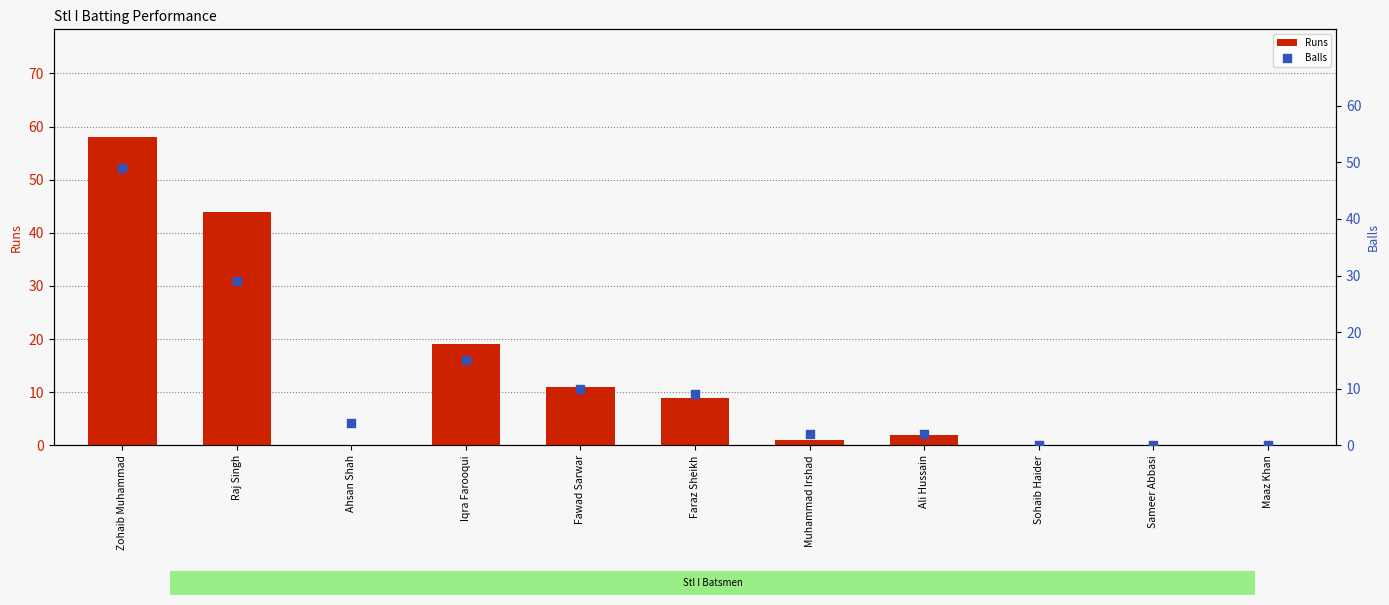

What is the total value across all series at Raj Singh?

73